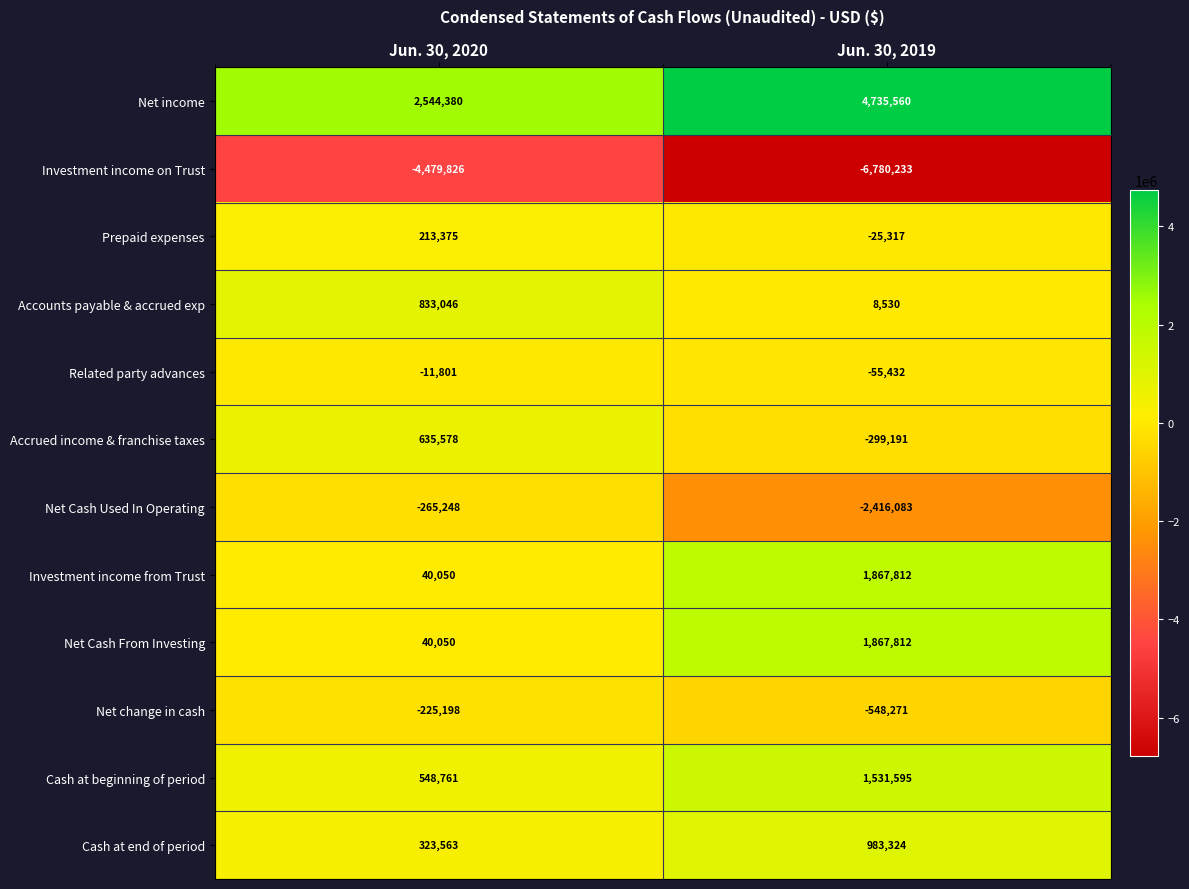

Which series has the largest total across all categories?

Net income